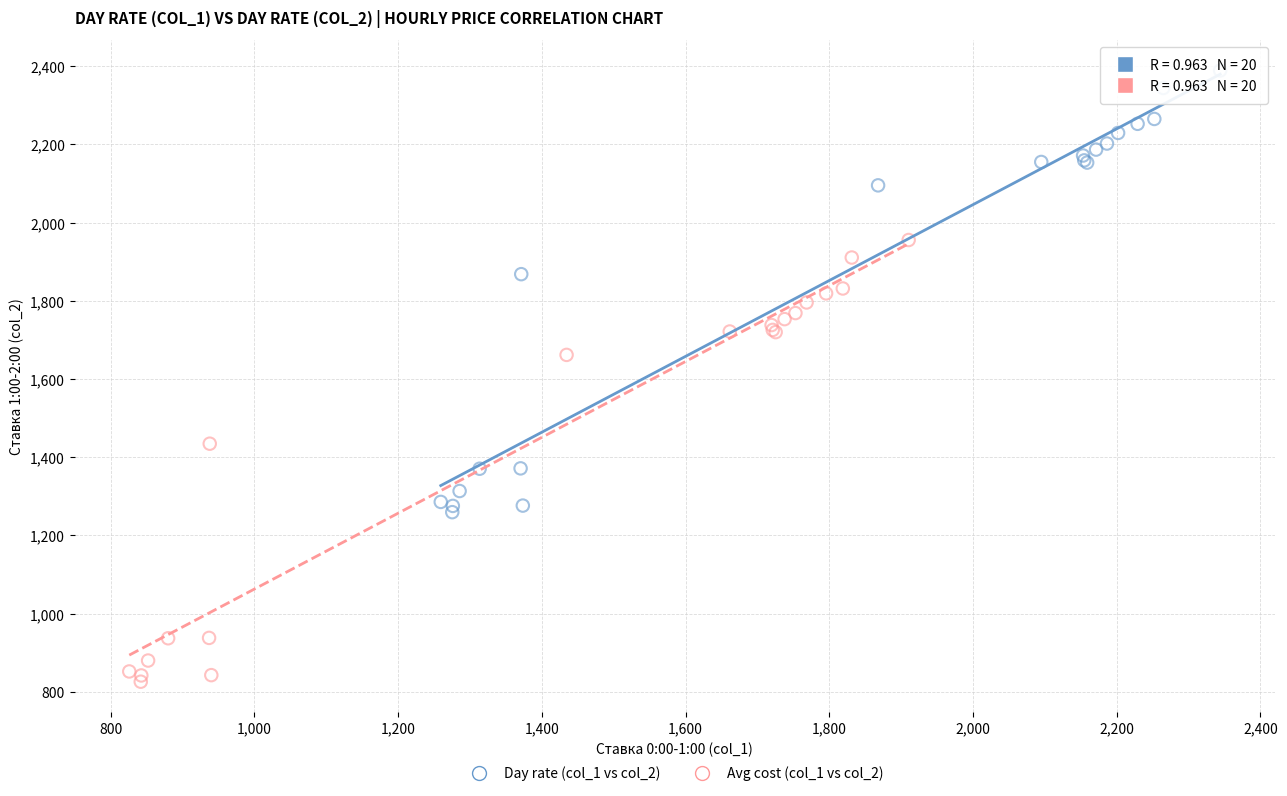

Which series reaches the maximum Y coordinate?

Day rate (col_1 vs col_2)